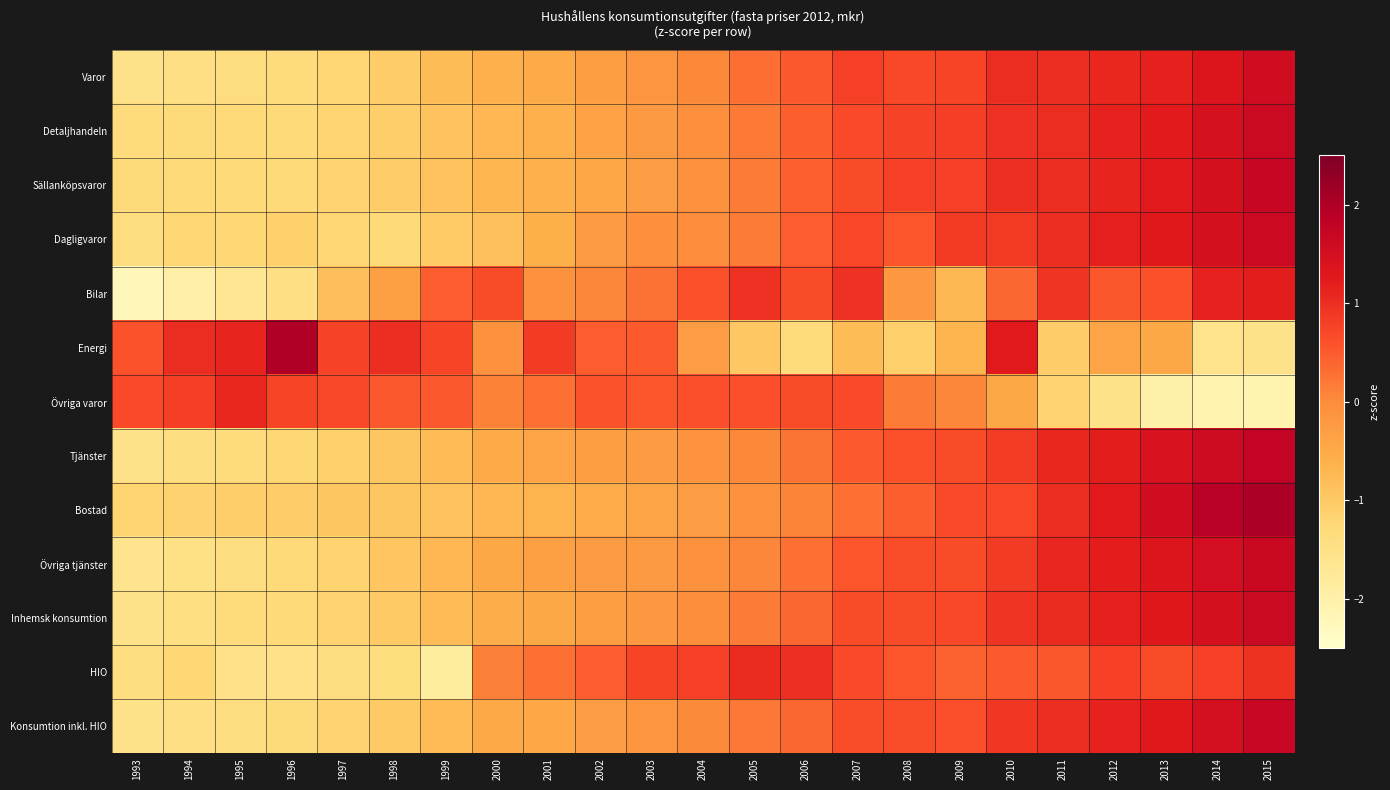

What is the minimum value shown in the chart?

-2.2